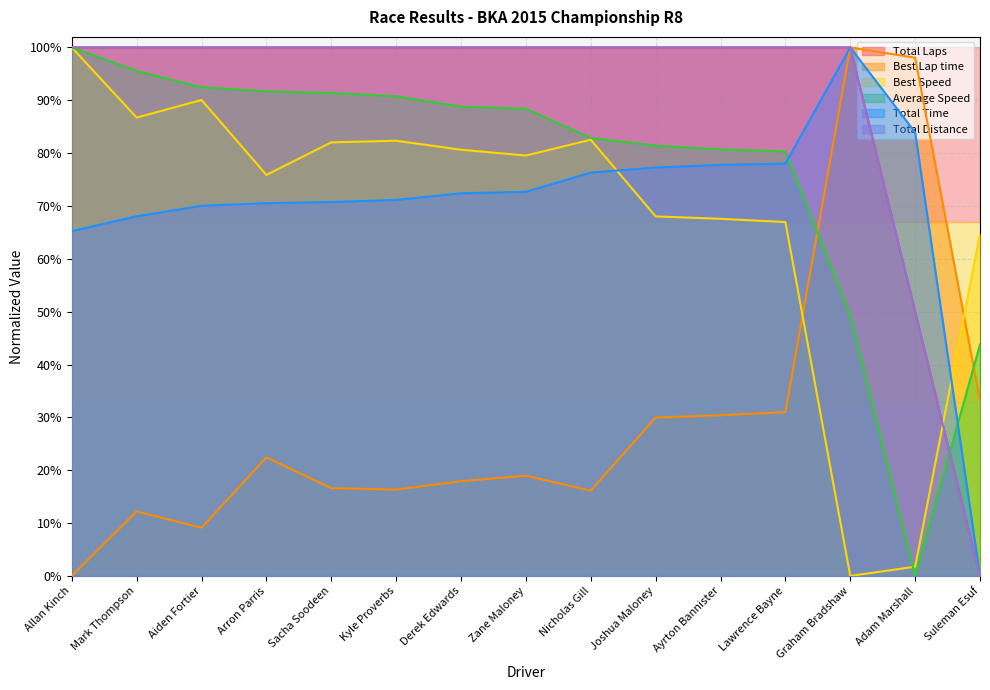

In Best Speed, how many points are lower than both neighbors (excluding endpoints)?

4